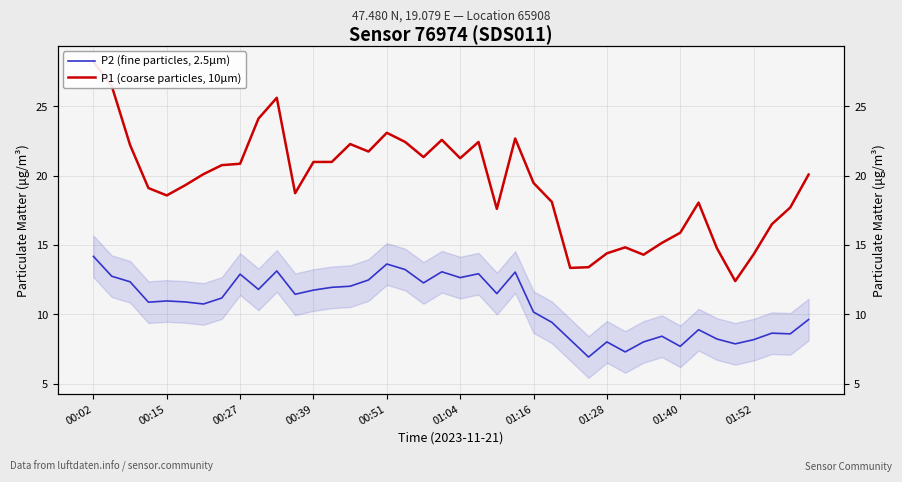

Is the value of P1 (coarse particles, 10µm) at 27 greater than the value of P2 (fine particles, 2.5µm) at 32?

Yes